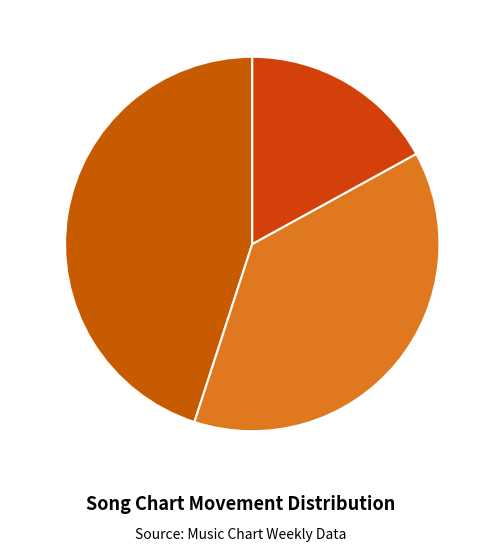

Between - 17% and up 45%, which is larger?

up 45%